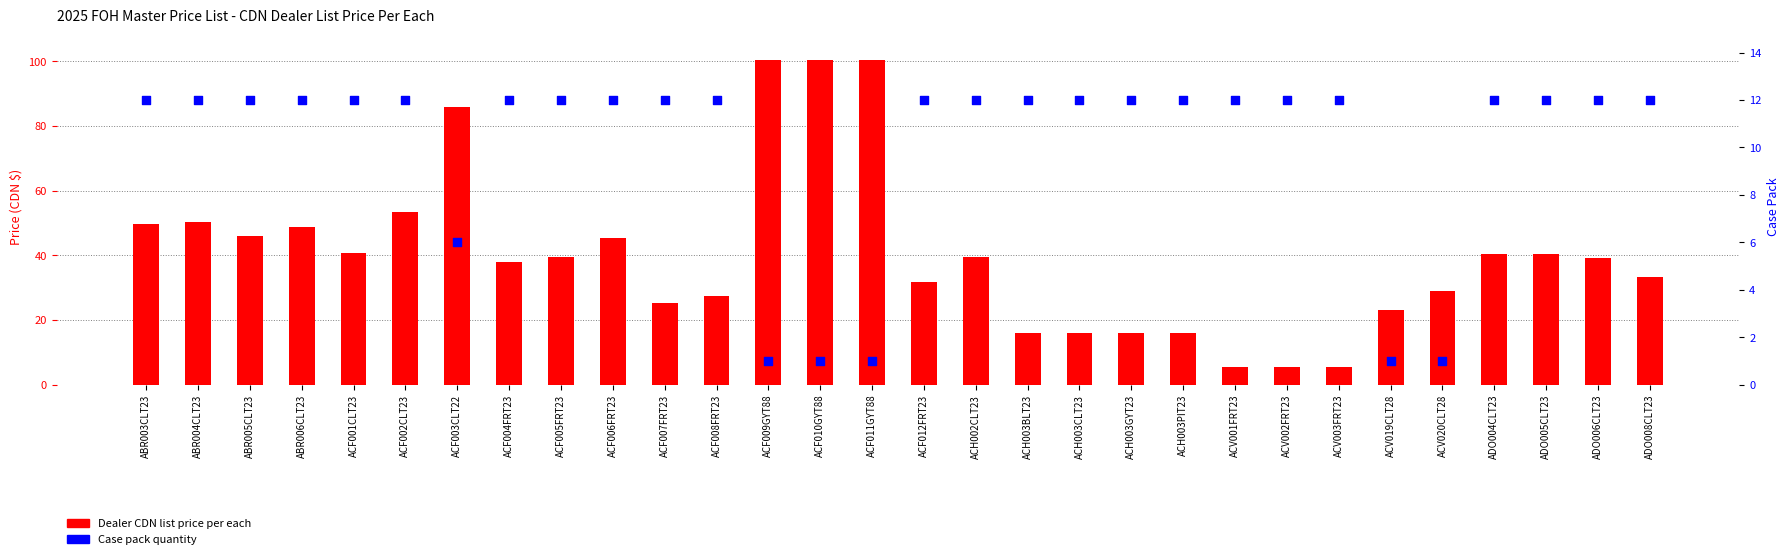

What is the total value across all series at ABR006CLT23?

60.8